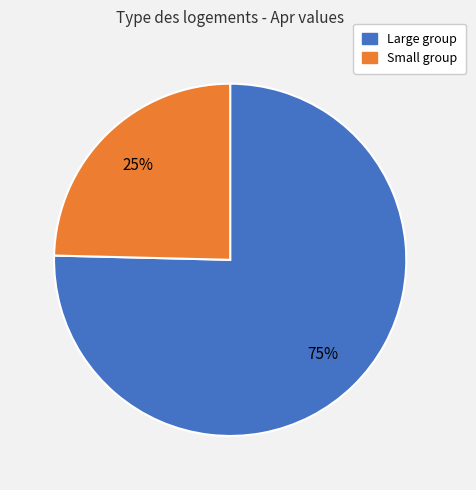

Is there a majority slice in this chart?

Yes